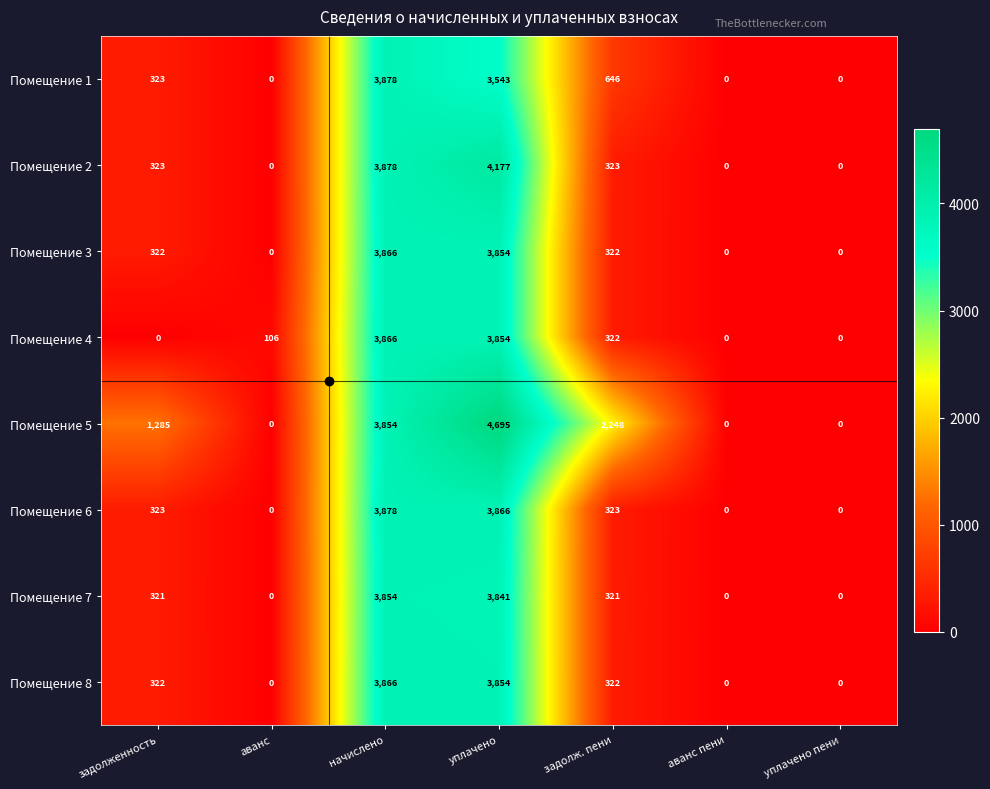

The value of Помещение 3 at уплачено пени is 0. True or false?

True